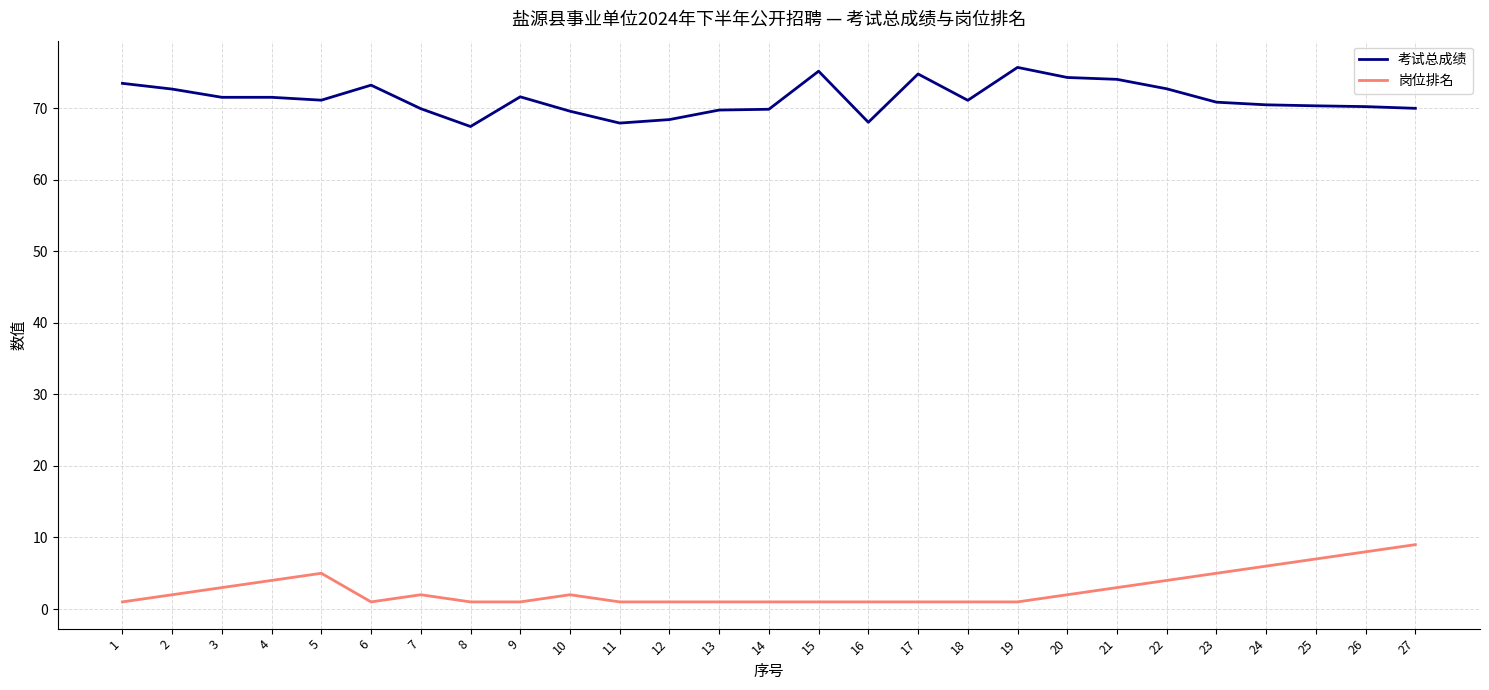

Is this an area chart (filled region under the line)?

No